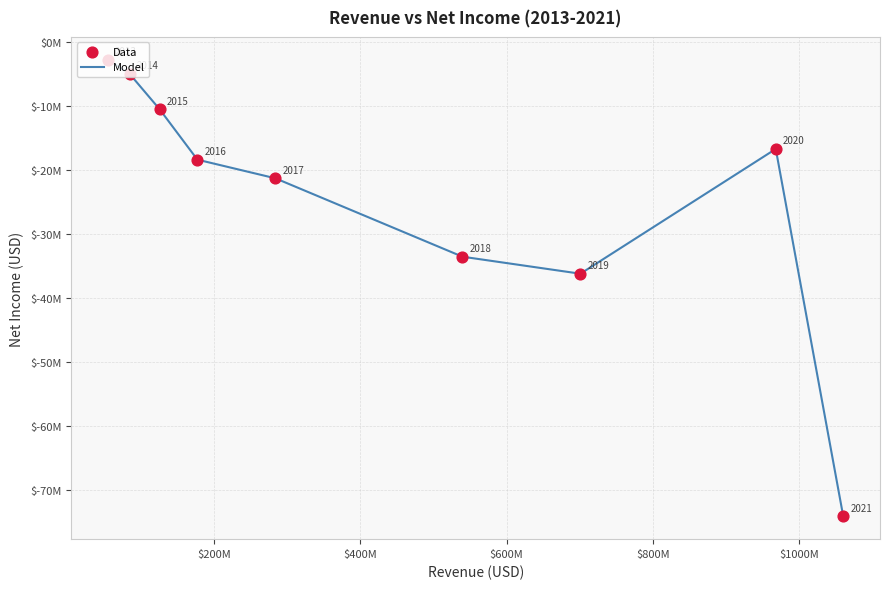

Is this an area chart (filled region under the line)?

No